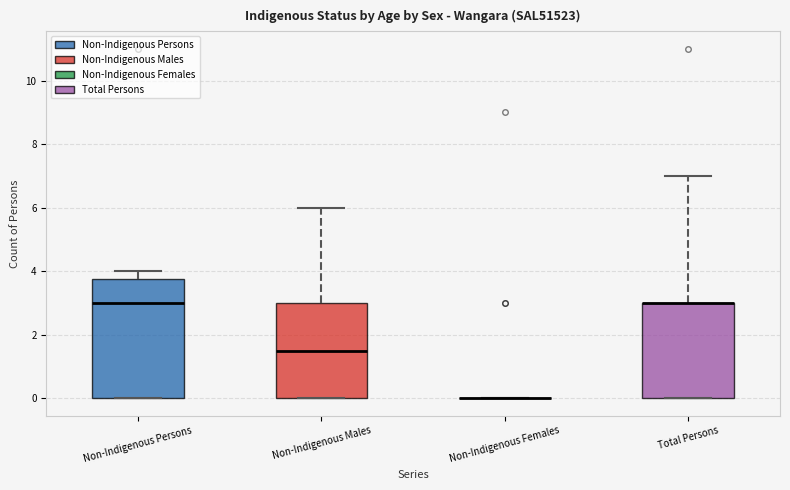

Reading left to right, transcribe this box plot: for each box, give where its median line is, the range the box spans, and where its two whiskers end, as read against the y-axis. The values are not printed on the chart, so give them approximately, as read against the axis.

Non-Indigenous Persons: median 3.0, box 0.0 to 3.8, whiskers 0.0 to 4.0
Non-Indigenous Males: median 1.6, box 0.0 to 3.0, whiskers 0.0 to 6.0
Non-Indigenous Females: box collapsed to a line at 0.0, whiskers 0.0 to 0.0
Total Persons: median 3.0 (drawn on the box's upper edge), box 0.0 to 3.0, whiskers 0.0 to 7.0